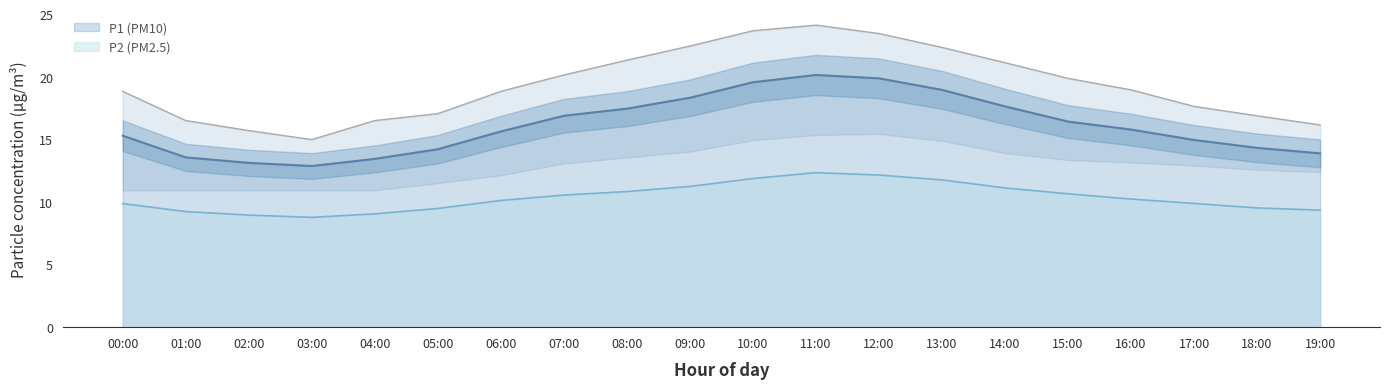

Is the value of P2 at 09:00 greater than the value of P1 at 12:00?

No